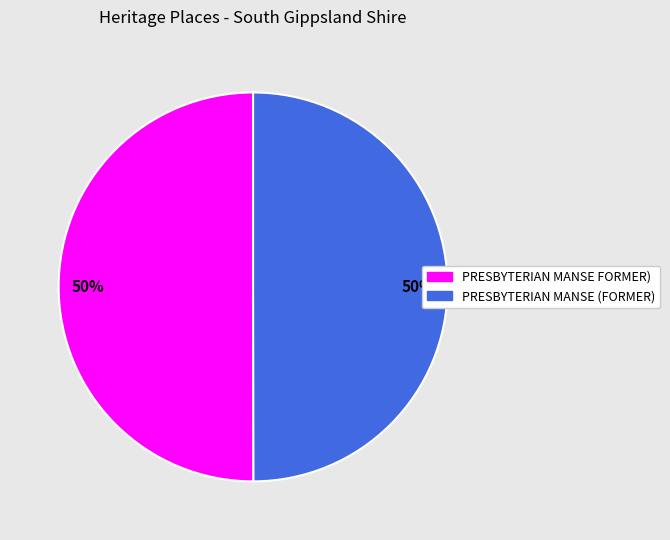

To the nearest percent, what percentage of the pie is PRESBYTERIAN MANSE FORMER)?

50%